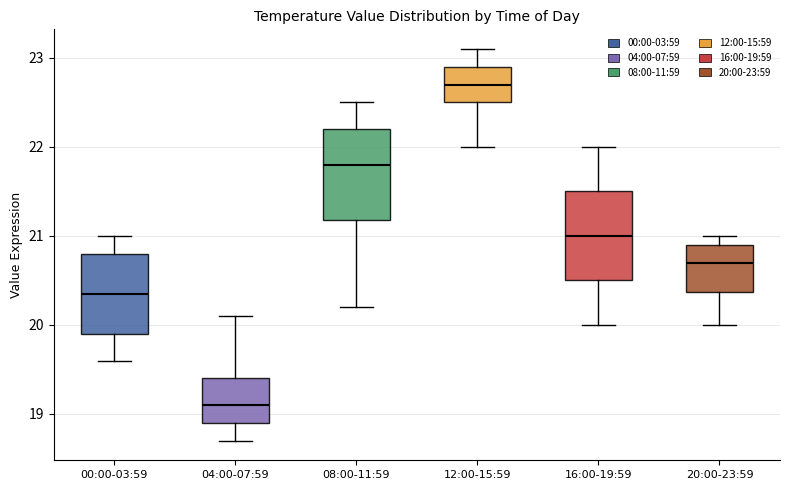

Where does the upper whisker of the box for 00:00-03:59 end on the y-axis? The values are not printed on the chart, so give them approximately, as read against the axis.

21.0